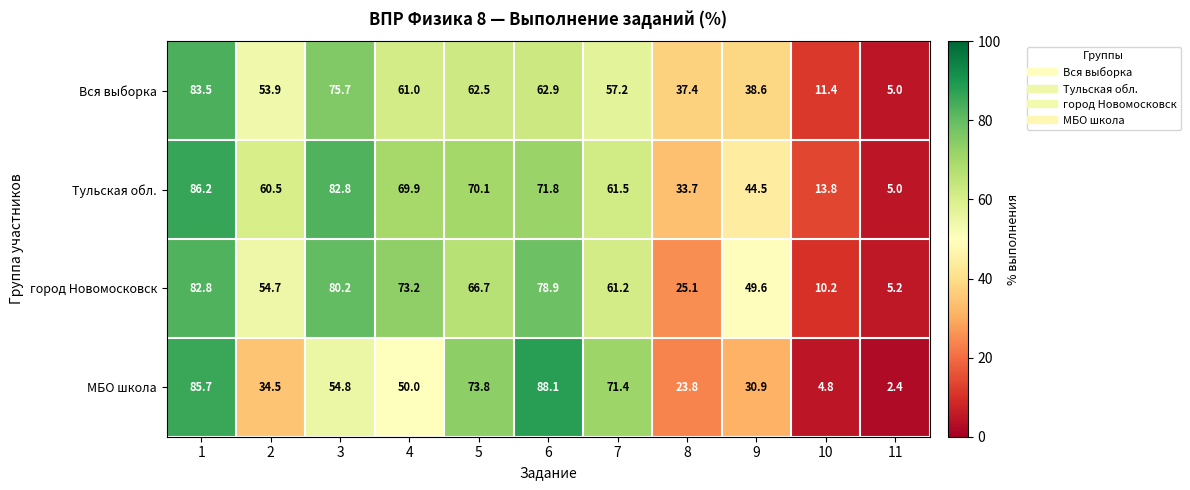

Which series has the largest range (max minus min)?

МБО школа